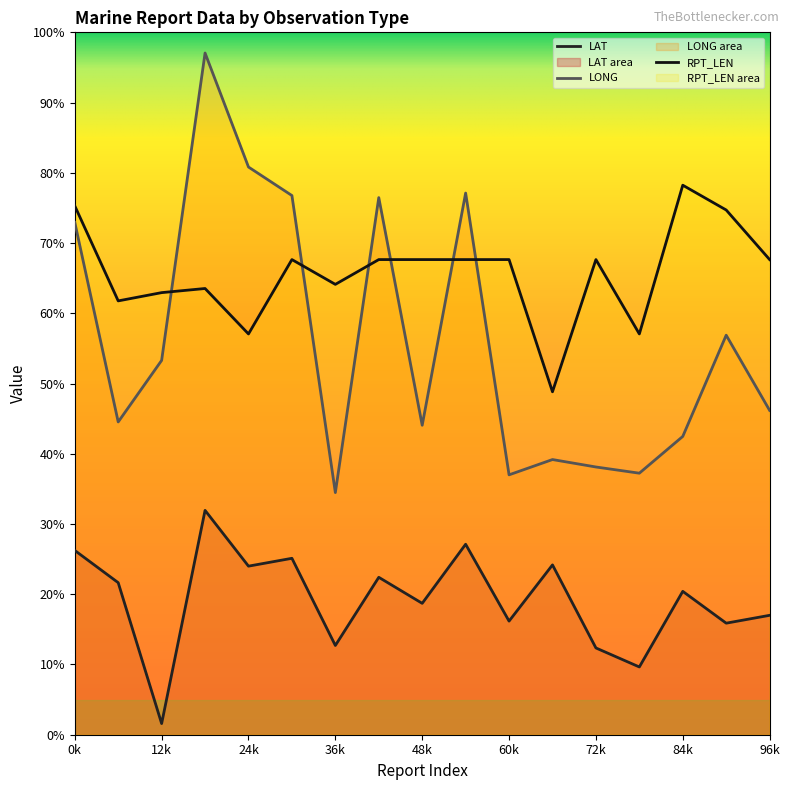

Does the chart display data point markers on the line(s)?

No